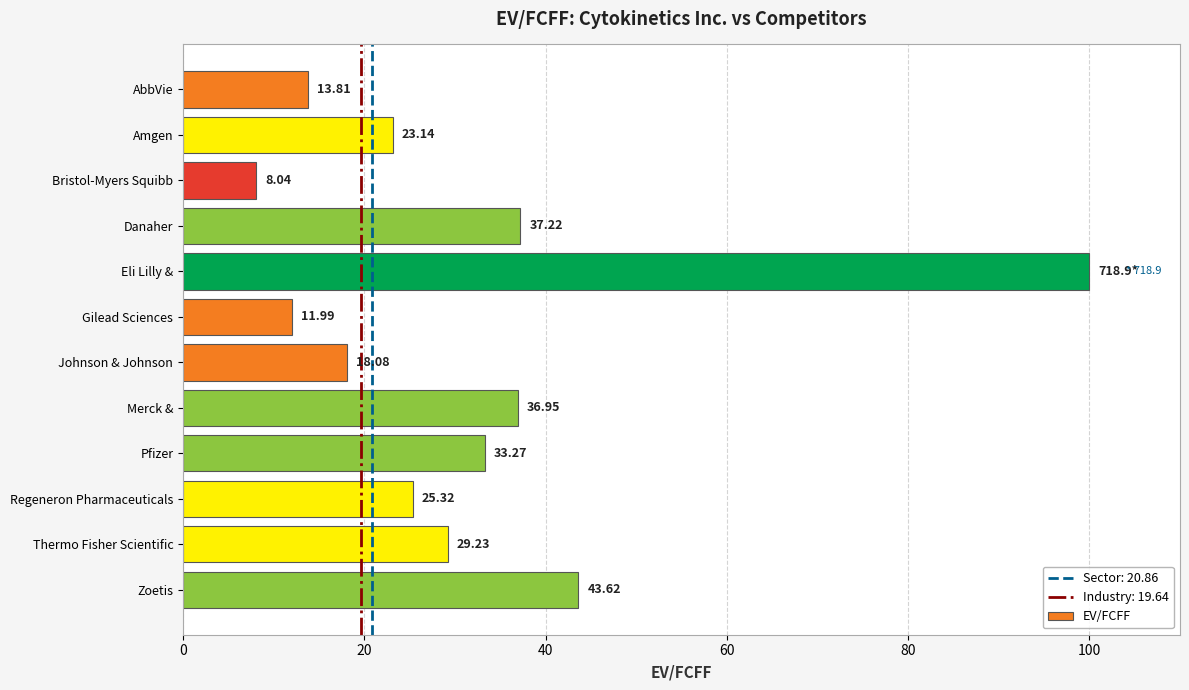

What is the difference between the maximum and minimum values?

92.0